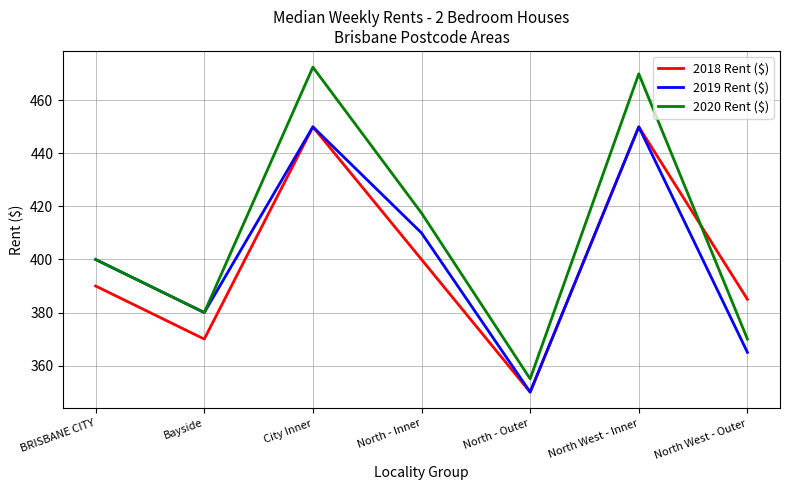

What is the spread (max minus min) of values at North - Outer?

5.0